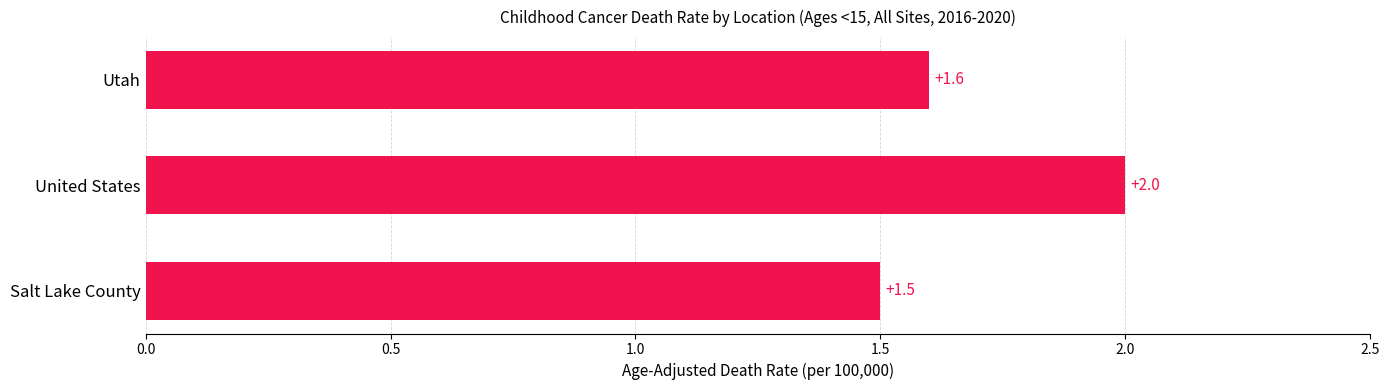

Which has a higher value, Salt Lake County or United States?

United States